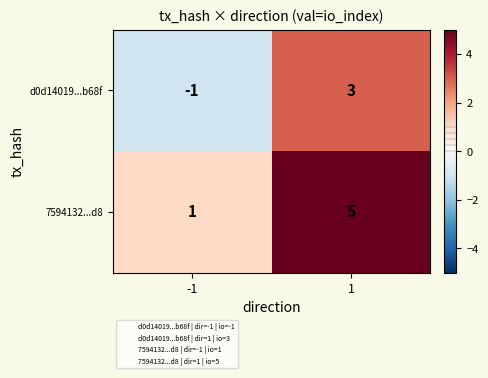

What is the maximum value shown in the chart?

5